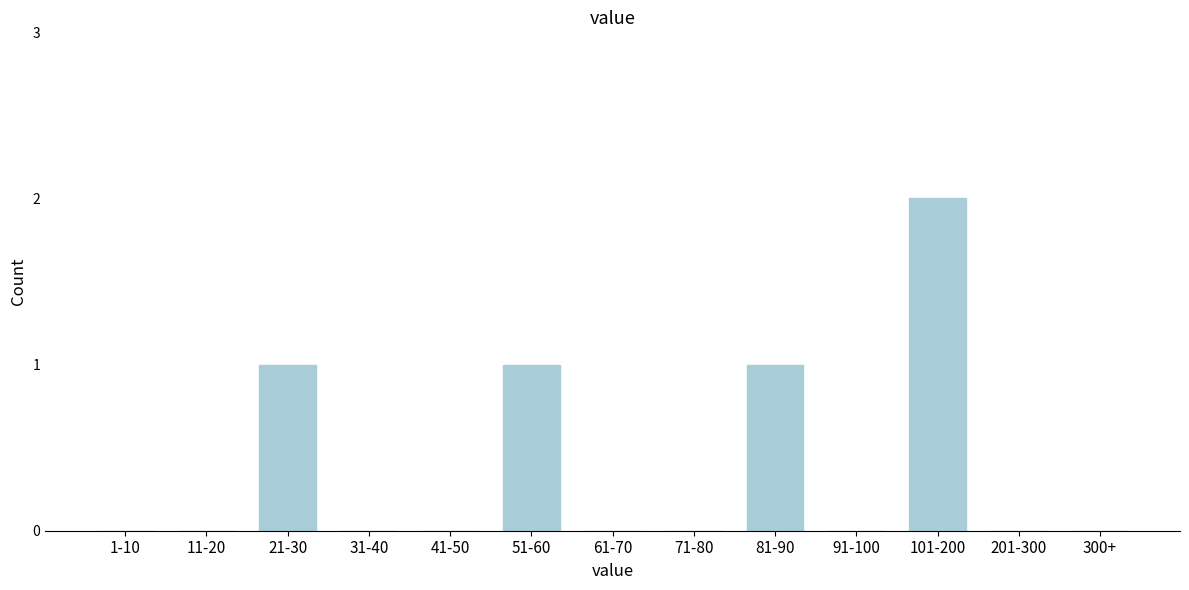

Reading left to right, list all the values displayed in this chart.

1-10=0	11-20=0	21-30=1	31-40=0	41-50=0	51-60=1	61-70=0	71-80=0	81-90=1	91-100=0	101-200=2	201-300=0	300+=0